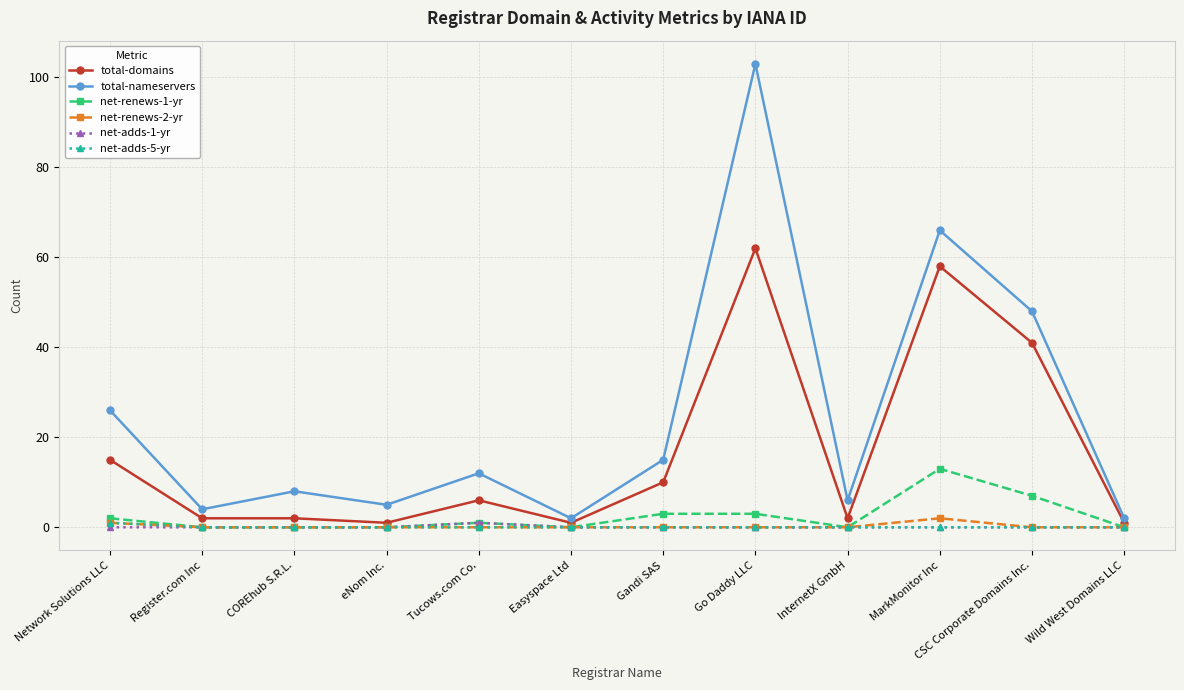

True or false: total-nameservers has more than 0 points higher than both neighbors.

True